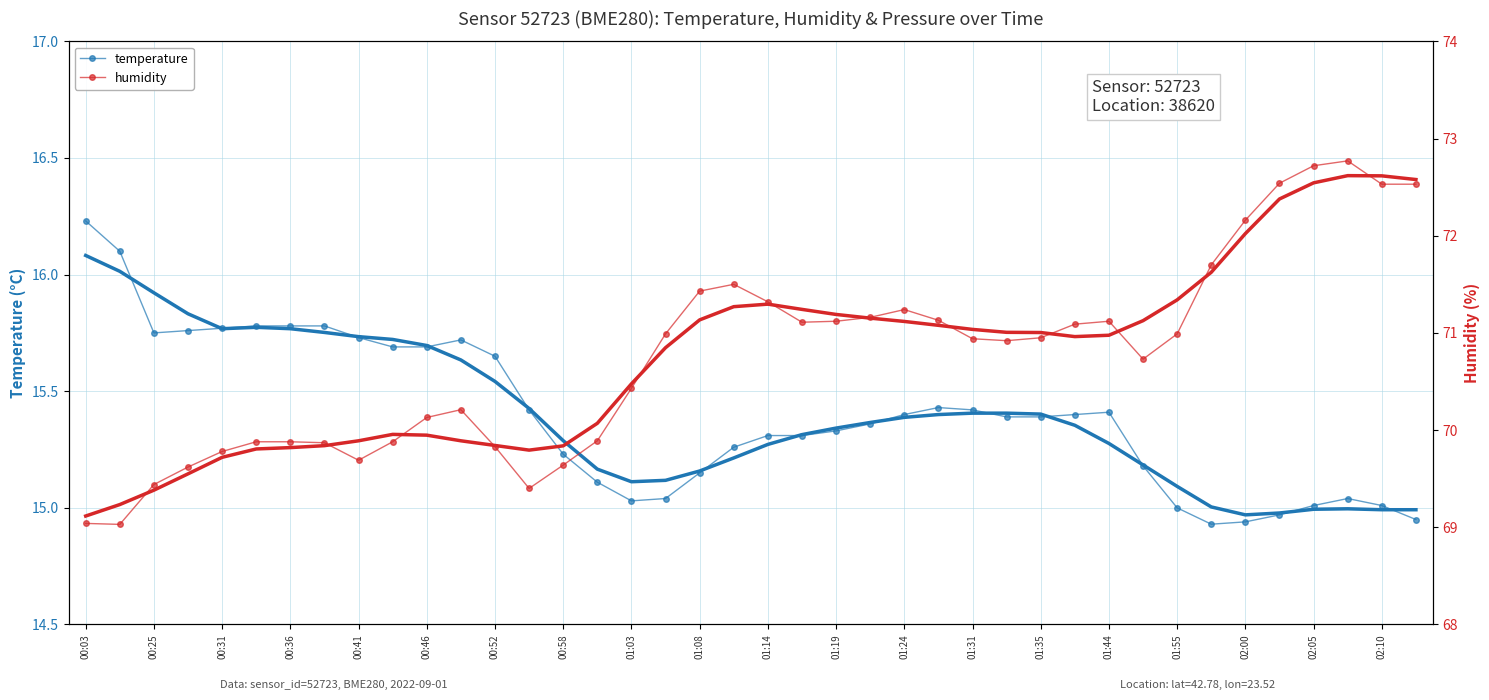

What is the sum of all humidity values?

2830.3